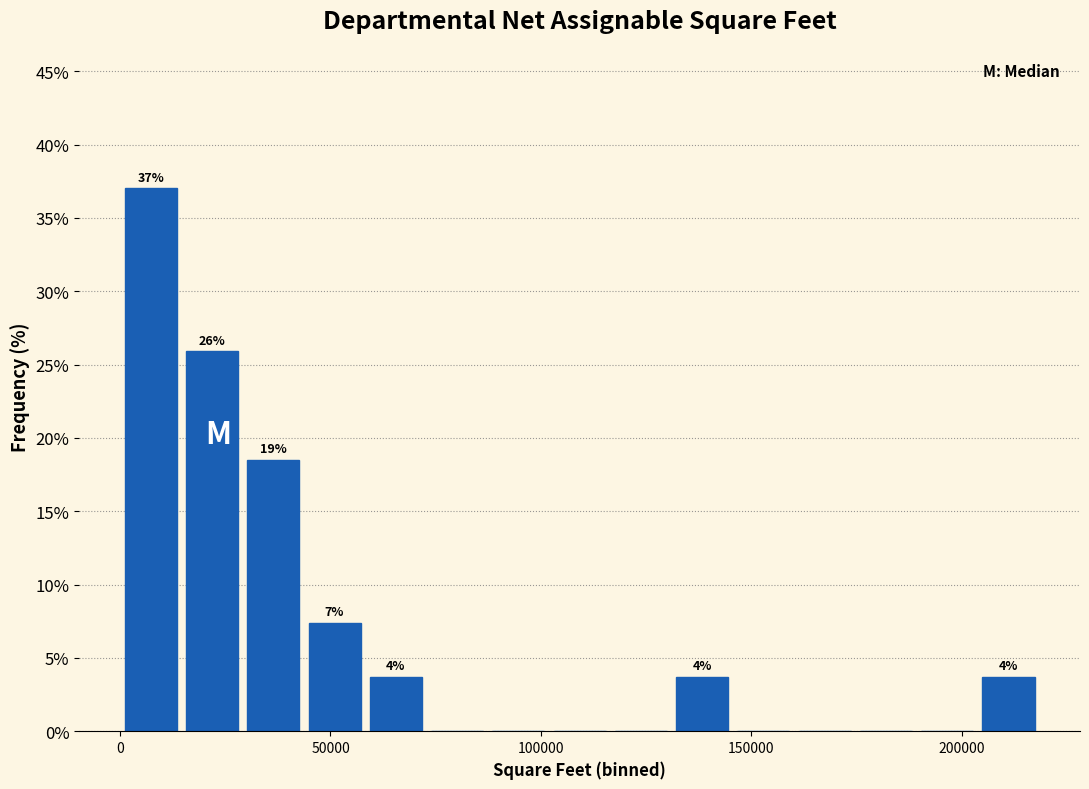

Around what value on the x-axis is the tallest bar? Give the approximate position of its centre, as read against the axis.

5000